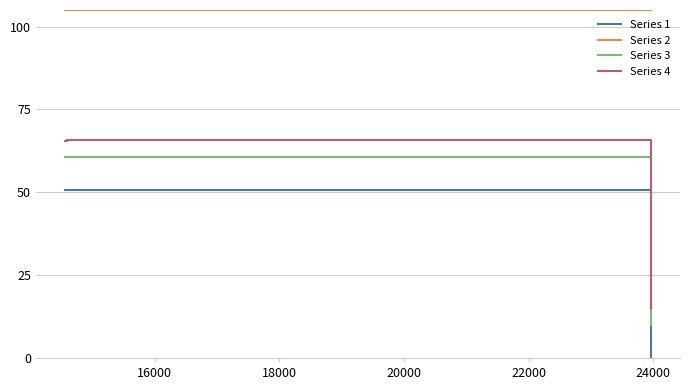

True or false: Series 1 and Series 2 intersect in this chart.

False